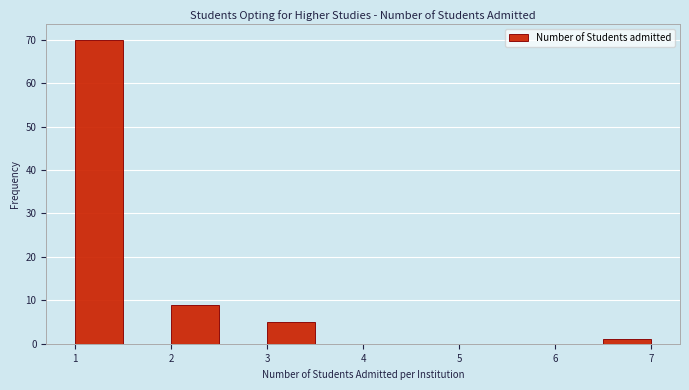

Which range on the x-axis has the tallest bar?

1.0 to 1.5